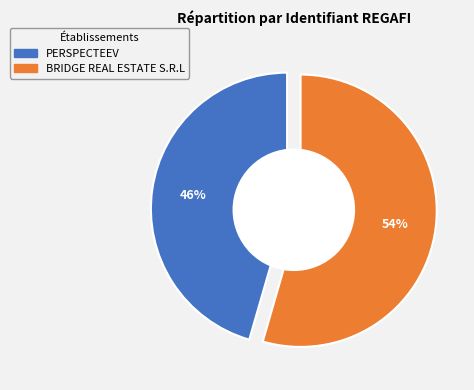

Which category has the biggest portion of the pie?

BRIDGE REAL ESTATE S.R.L